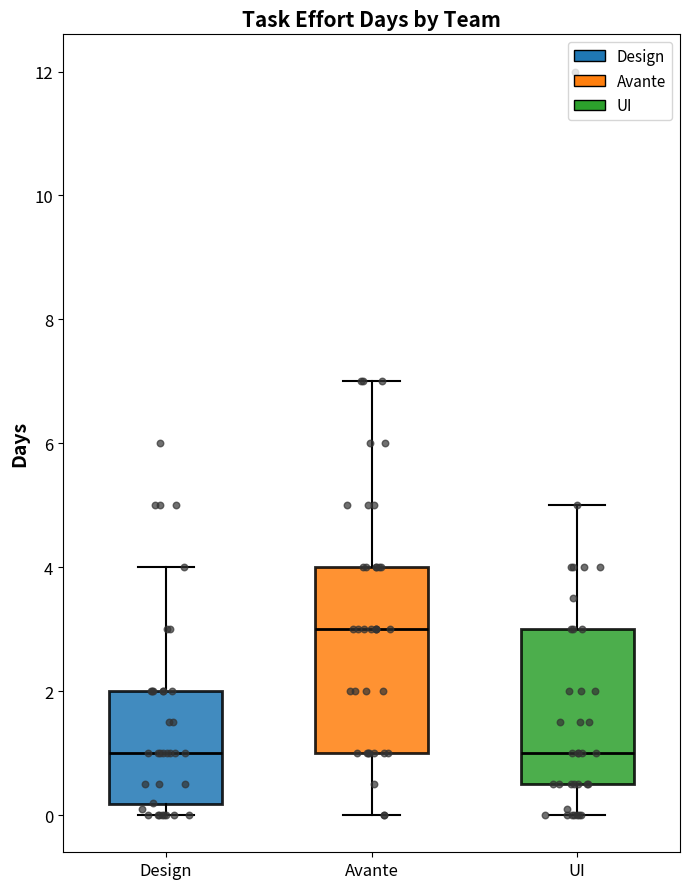

Reading left to right, read every box against the y-axis: the position of its median line, the range the box covers, and the ends of its whiskers. The values are not printed on the chart, so give them approximately, as read against the axis.

Design: median 1.0, box 0.2 to 2.0, whiskers 0.0 to 4.0
Avante: median 3.0, box 1.0 to 4.0, whiskers 0.0 to 7.0
UI: median 1.0, box 0.6 to 3.0, whiskers 0.0 to 5.0